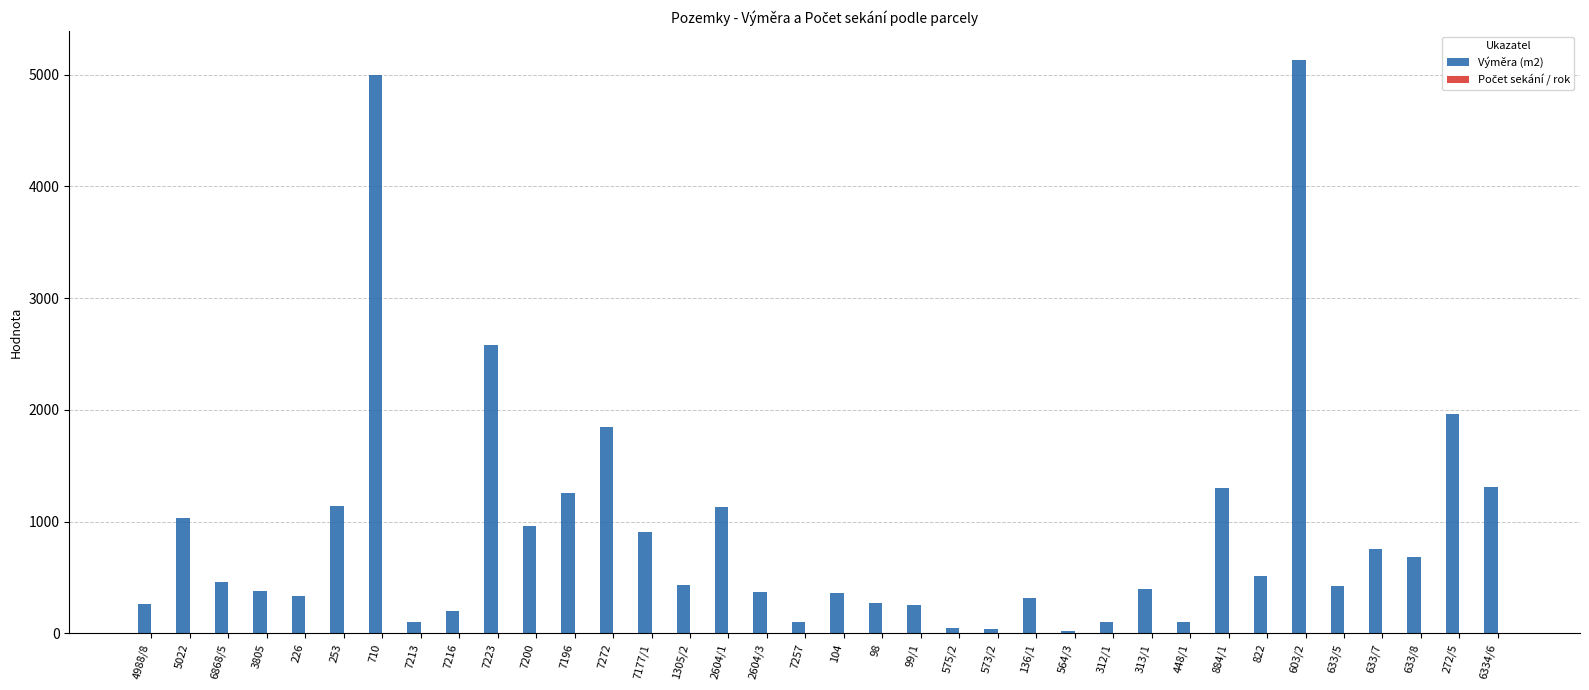

What is the total value across all series at 136/1?

319.0